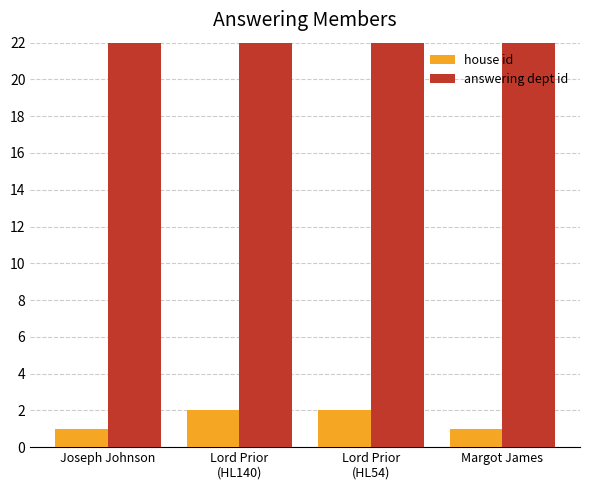

At Joseph Johnson, list the series in order from largest to smallest.

answering dept id, house id